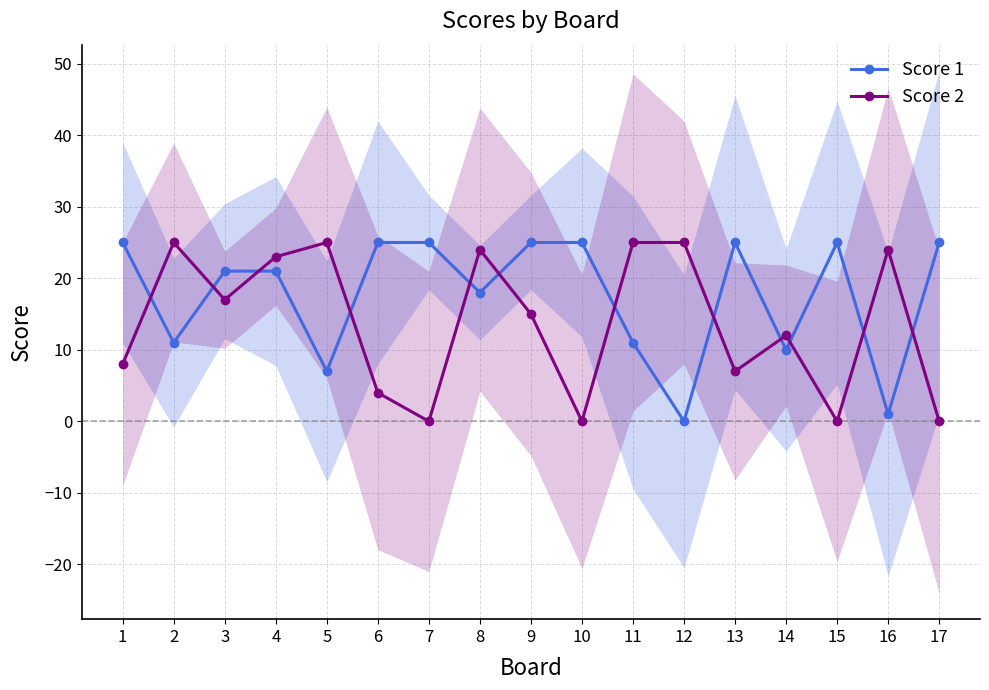

Is the value of Score 2 at 16 greater than the value of Score 1 at 9?

No